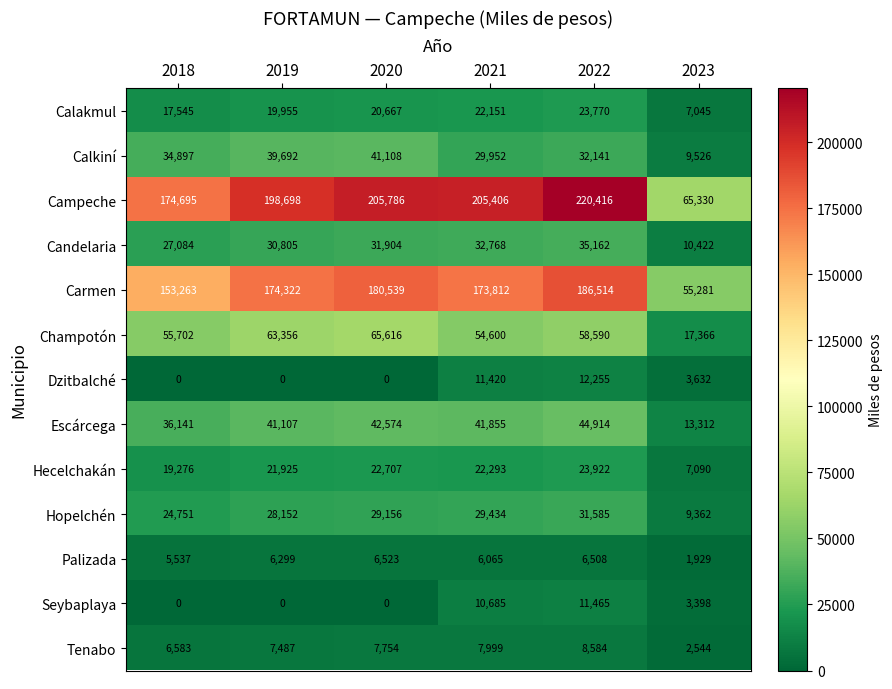

What is the difference between the maximum and second lowest values in the Hecelchakán series?

4646